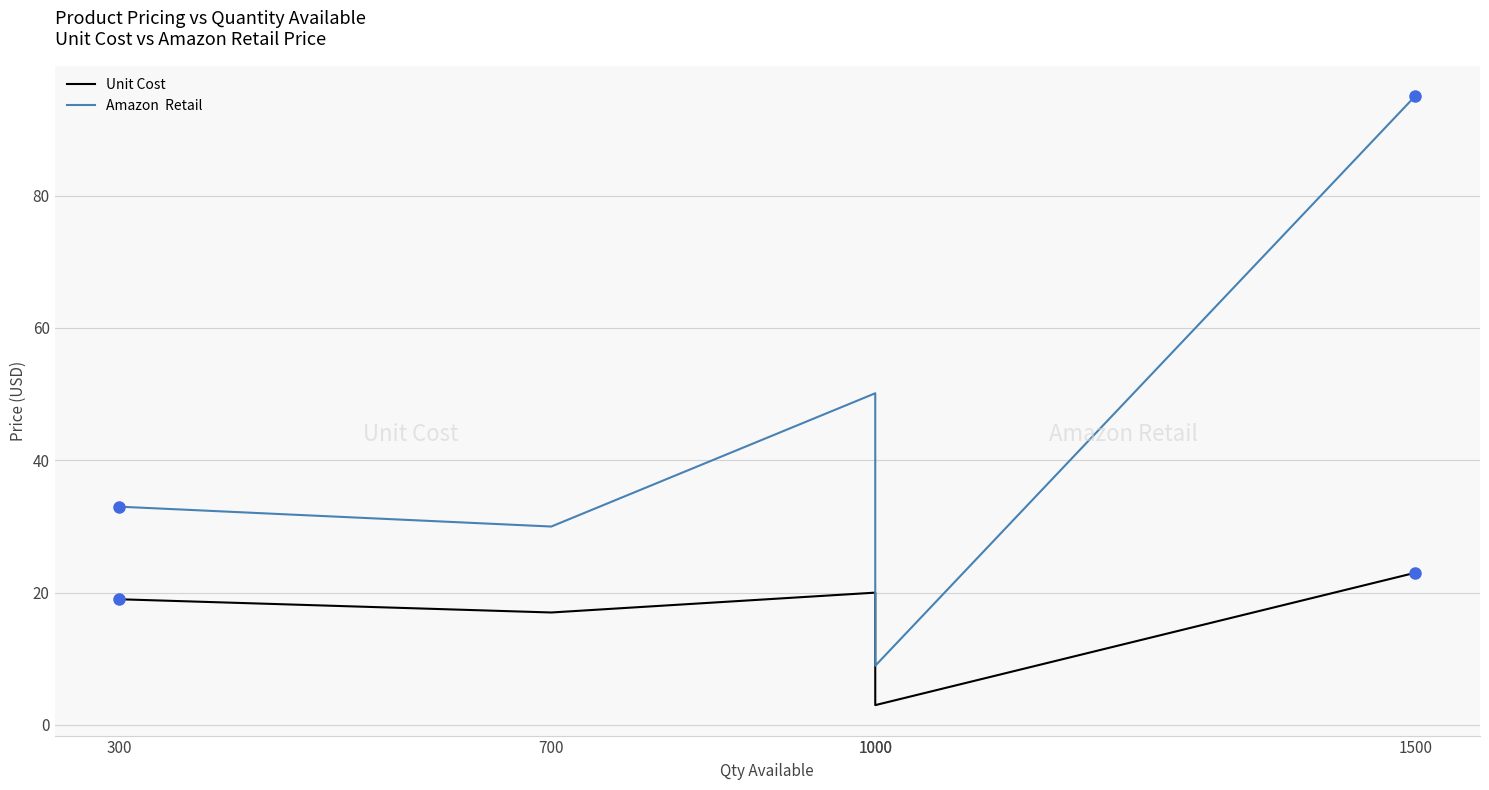

Reading left to right, what are all the values shown in this chart?

Unit Cost: 300=19.0	700=17.0	1000=20.0	1000=3.0	1500=23.0
Amazon  Retail: 300=33.0	700=30.0	1000=50.1	1000=8.9	1500=95.0